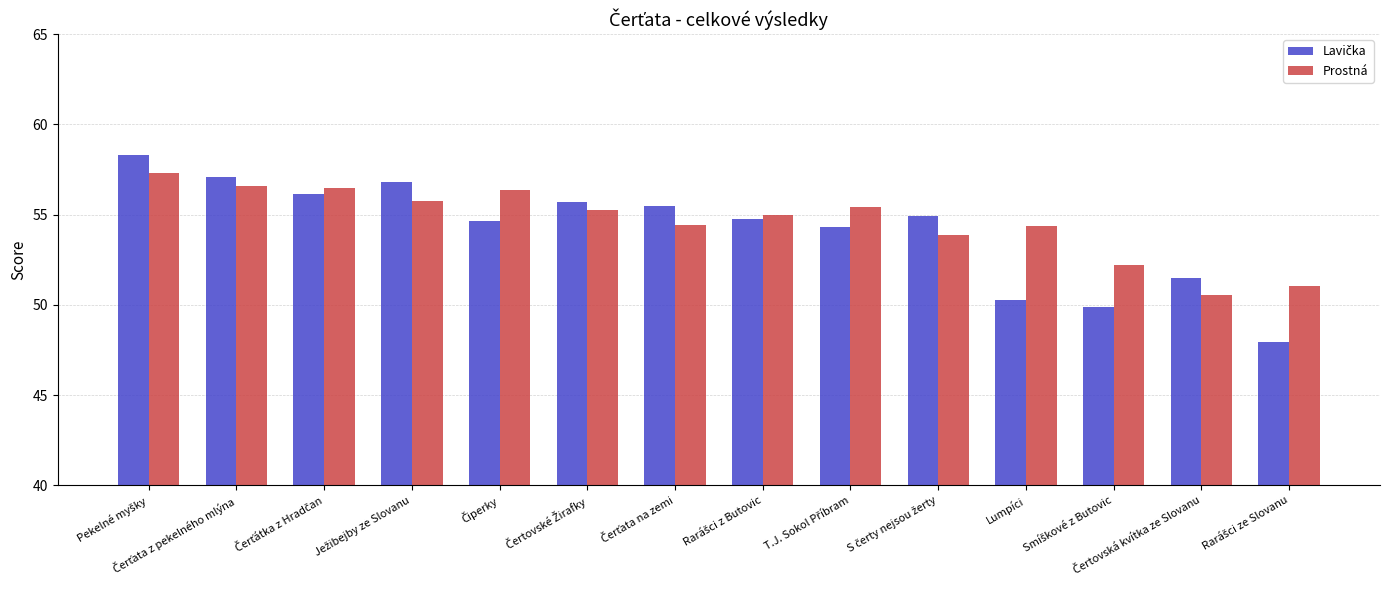

What is the minimum value shown in the chart?

48.0